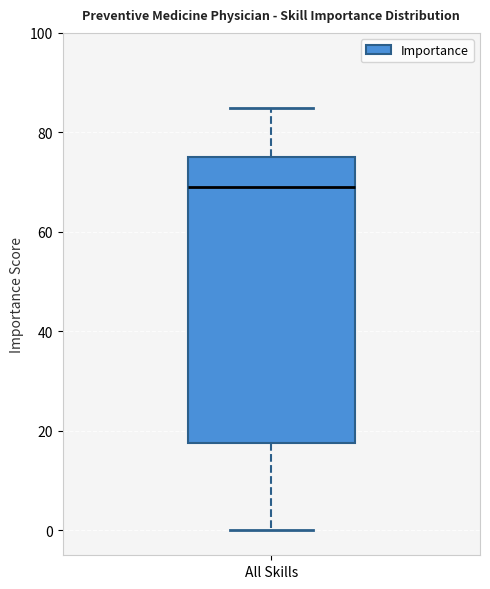

Read this box plot against the y-axis: the position of the median line, the range covered by the box, and the ends of both whiskers. The values are not printed on the chart, so give them approximately, as read against the axis.

median 70, box 18 to 76, whiskers 0 to 86